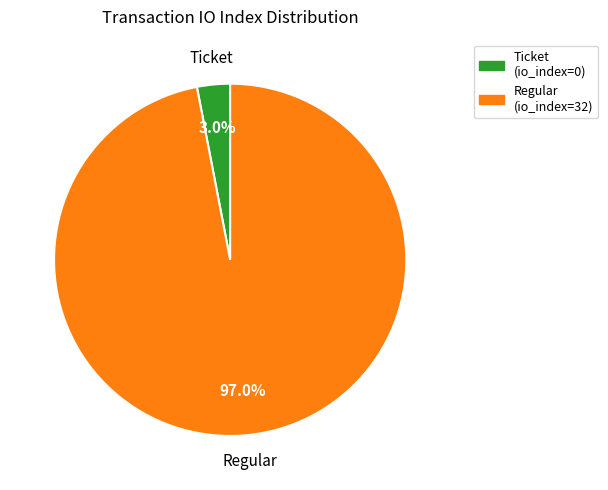

Which category has the biggest portion of the pie?

Regular